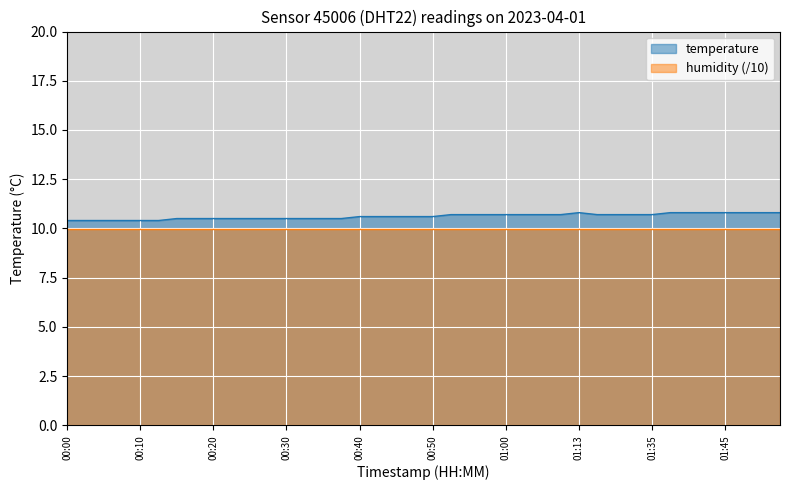

True or false: the data shows 10.8 at 01:38.

True